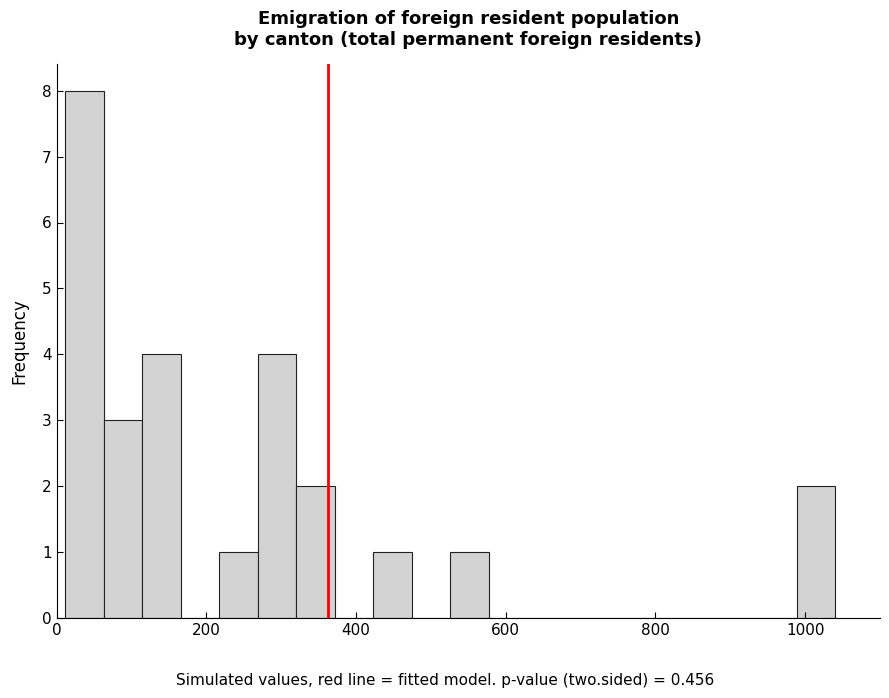

Read against the x-axis, roughly where is the centre of the tallest bar?

40